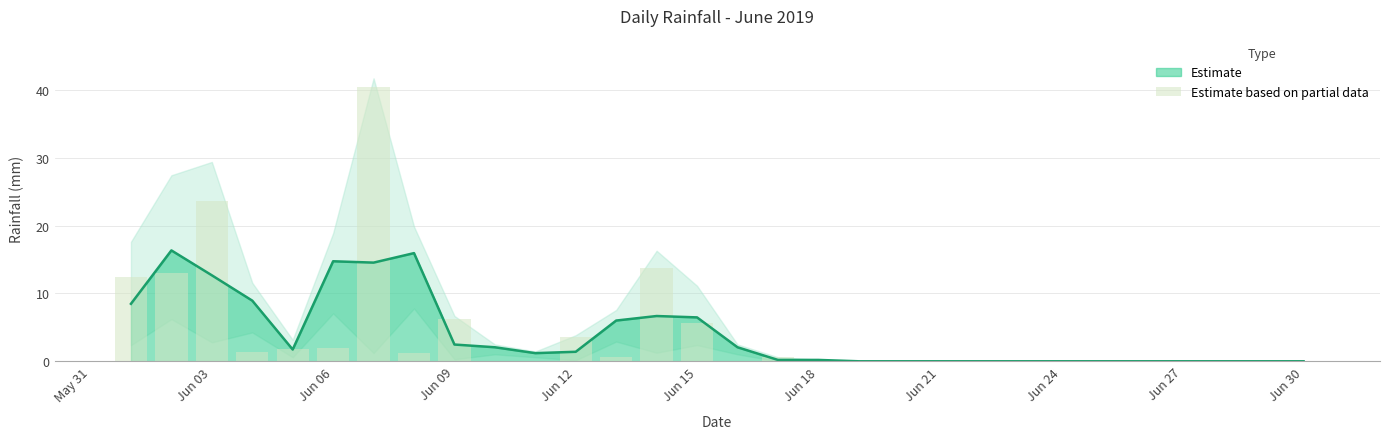

Reading left to right, extract all data points from this chart.

12.4	13.0	23.6	1.4	1.8	2.0	40.4	1.2	6.2	0.0	0.0	3.6	0.6	13.8	5.6	0.0	0.6	0.0	0.0	0.0	0.0	0.0	0.0	0.0	0.0	0.0	0.0	0.0	0.0	0.0